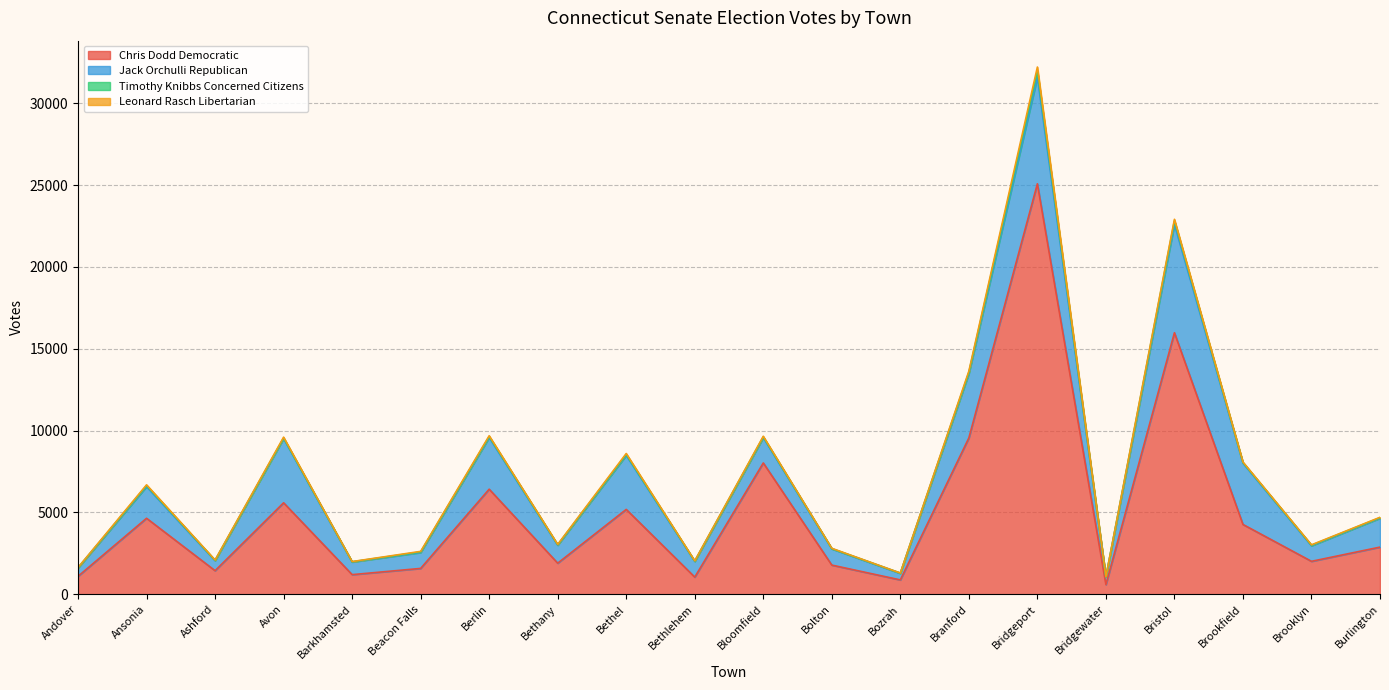

Reading left to right, list all the values displayed in this chart.

Chris Dodd Democratic: Andover=1101	Ansonia=4646	Ashford=1444	Avon=5591	Barkhamsted=1203	Beacon Falls=1583	Berlin=6422	Bethany=1903	Bethel=5187	Bethlehem=1052	Bloomfield=8025	Bolton=1786	Bozrah=881	Branford=9553	Bridgeport=25077	Bridgewater=595	Bristol=15978	Brookfield=4268	Brooklyn=2016	Burlington=2884
Jack Orchulli Republican: Andover=507	Ansonia=1934	Ashford=613	Avon=3924	Barkhamsted=771	Beacon Falls=972	Berlin=3156	Bethany=1097	Bethel=3302	Bethlehem=959	Bloomfield=1547	Bolton=991	Bozrah=398	Branford=3933	Bridgeport=6505	Bridgewater=468	Bristol=6616	Brookfield=3745	Brooklyn=951	Burlington=1766
Timothy Knibbs Concerned Citizens: Andover=15	Ansonia=64	Ashford=23	Avon=34	Barkhamsted=14	Beacon Falls=36	Berlin=61	Bethany=29	Bethel=54	Bethlehem=20	Bloomfield=43	Bolton=17	Bozrah=18	Branford=71	Bridgeport=384	Bridgewater=6	Bristol=218	Brookfield=38	Brooklyn=34	Burlington=33
Leonard Rasch Libertarian: Andover=17	Ansonia=44	Ashford=17	Avon=51	Barkhamsted=13	Beacon Falls=33	Berlin=48	Bethany=21	Bethel=59	Bethlehem=16	Bloomfield=40	Bolton=17	Bozrah=5	Branford=75	Bridgeport=241	Bridgewater=9	Bristol=95	Brookfield=30	Brooklyn=21	Burlington=21